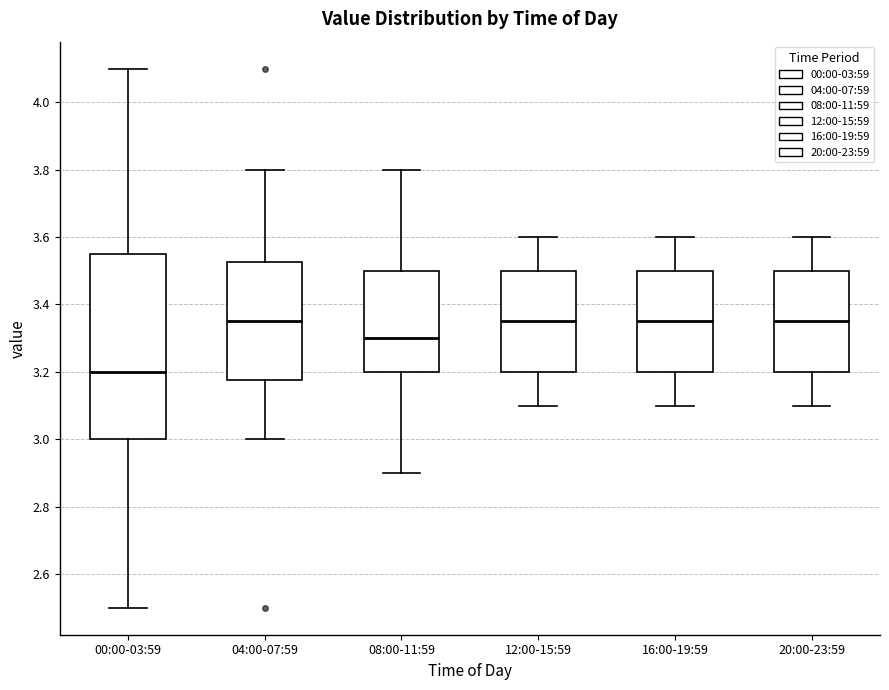

Reading left to right, read every box against the y-axis: the position of its median line, the range the box covers, and the ends of its whiskers. The values are not printed on the chart, so give them approximately, as read against the axis.

00:00-03:59: median 3.20, box 3.00 to 3.56, whiskers 2.50 to 4.10
04:00-07:59: median 3.36, box 3.18 to 3.52, whiskers 3.00 to 3.80
08:00-11:59: median 3.30, box 3.20 to 3.50, whiskers 2.90 to 3.80
12:00-15:59: median 3.36, box 3.20 to 3.50, whiskers 3.10 to 3.60
16:00-19:59: median 3.36, box 3.20 to 3.50, whiskers 3.10 to 3.60
20:00-23:59: median 3.36, box 3.20 to 3.50, whiskers 3.10 to 3.60